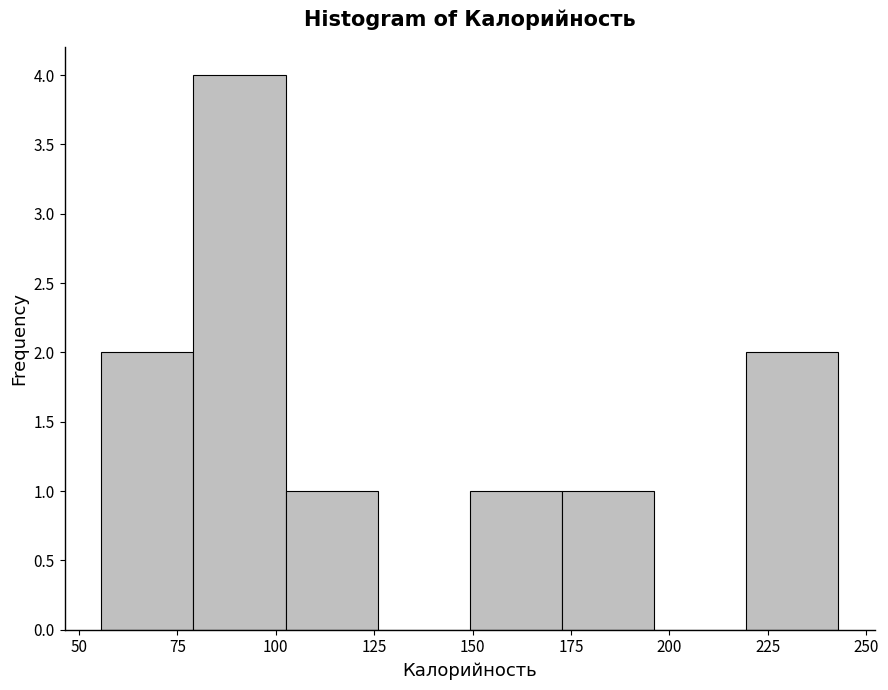

Which range on the x-axis has the tallest bar?

80 to 100